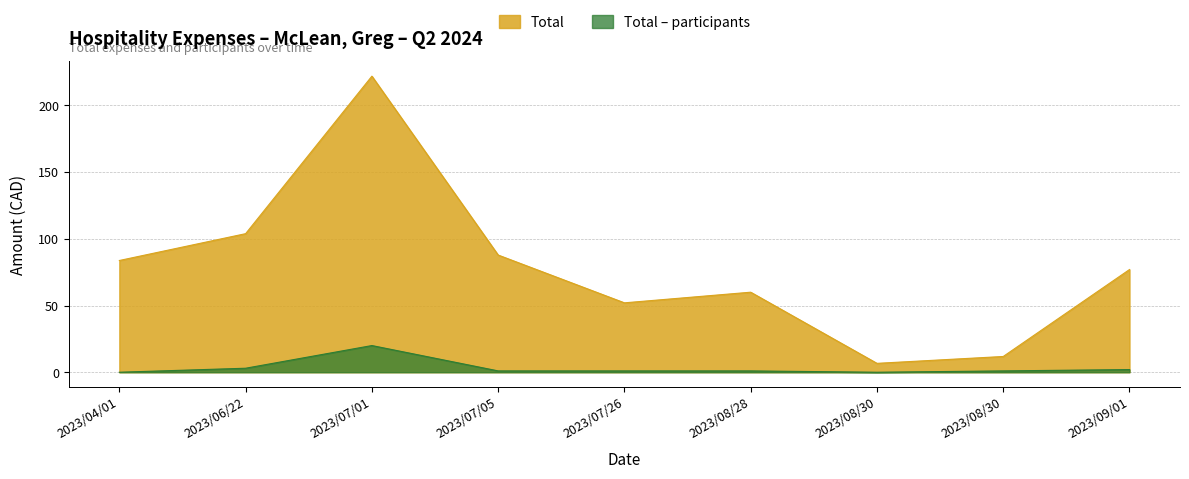

What is the label of the 2nd point from the right?

2023/08/30